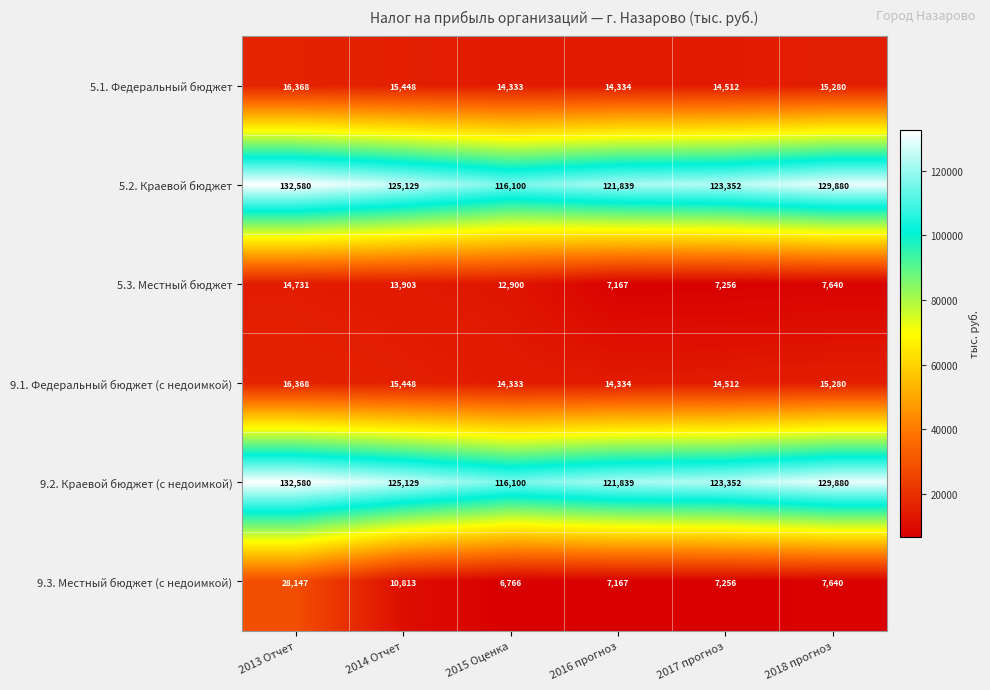

What is the difference between the maximum and second lowest values in the 5.3. Местный бюджет series?

7475